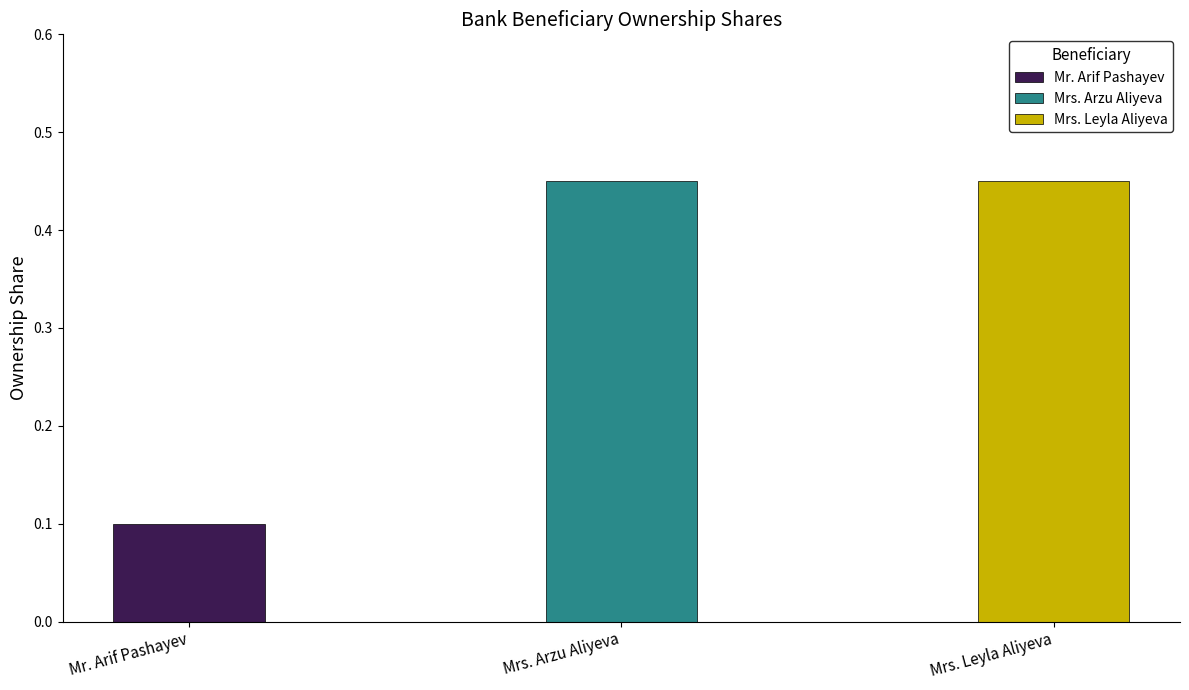

Between Mrs. Arzu Aliyeva and Mrs. Leyla Aliyeva, which is larger?

Mrs. Arzu Aliyeva